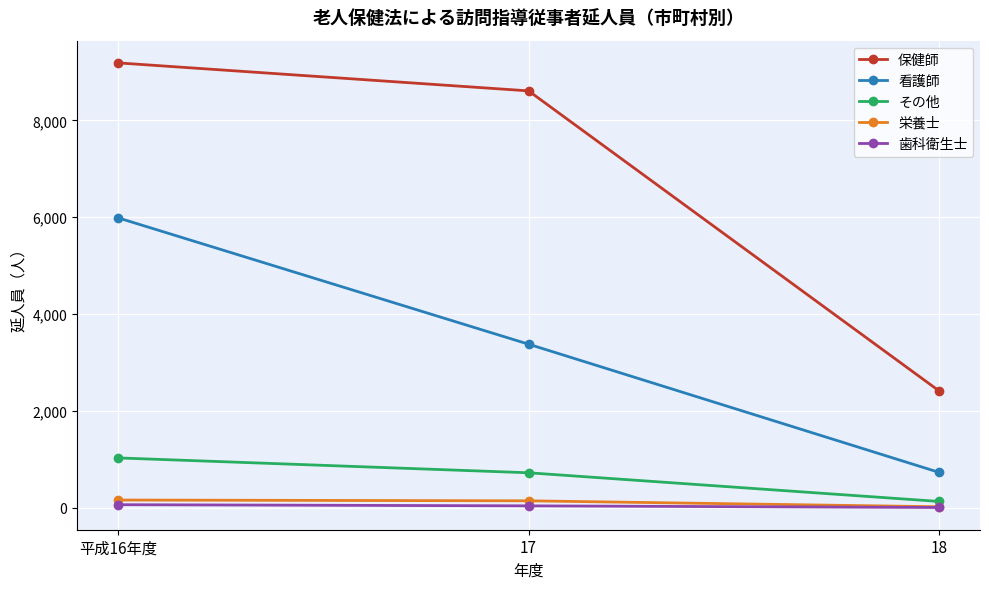

The 歯科衛生士 series shows 37 at 17. True or false?

True